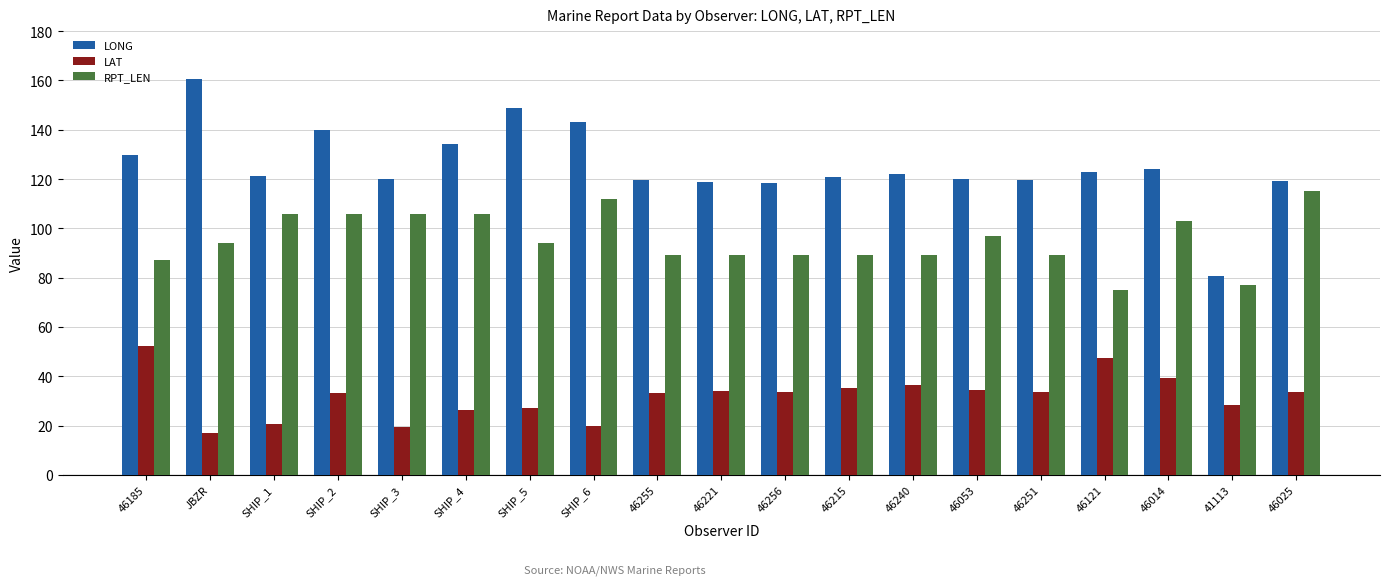

Which label corresponds to the smallest value in the chart?

JBZR